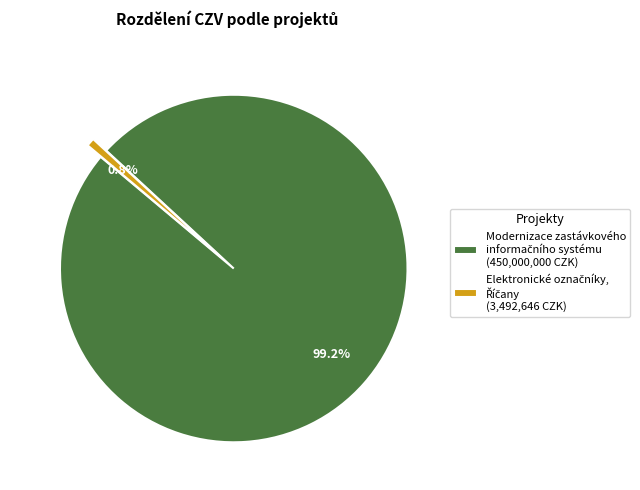

Is there any slice that represents more than half of the pie?

Yes